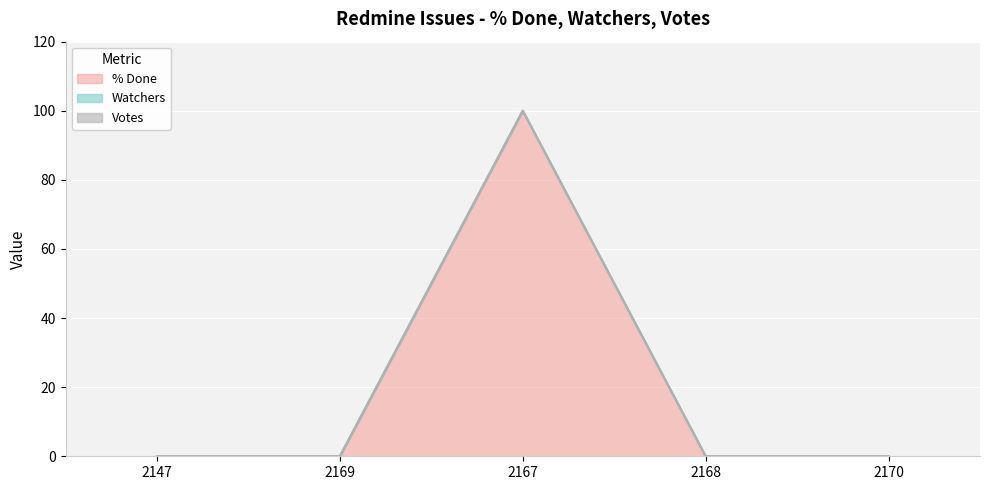

Which category has the lowest value in the Votes series?

2147